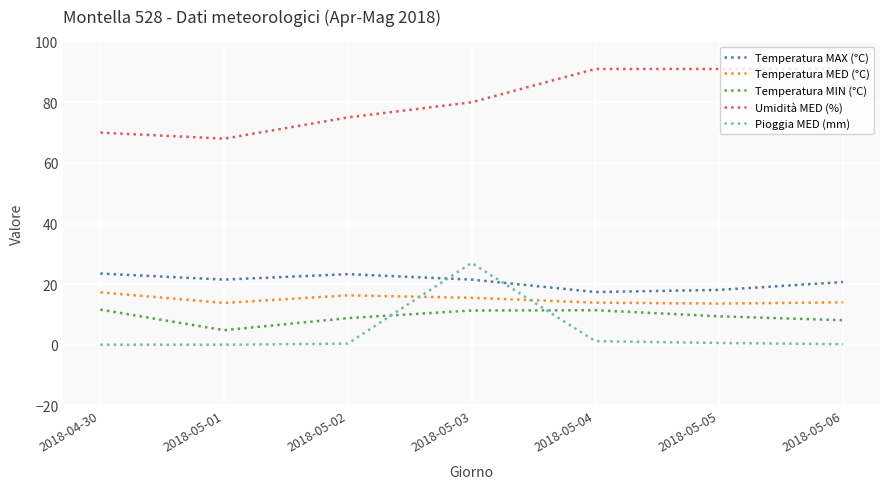

Which series has the widest spread of values?

Pioggia MED (mm)